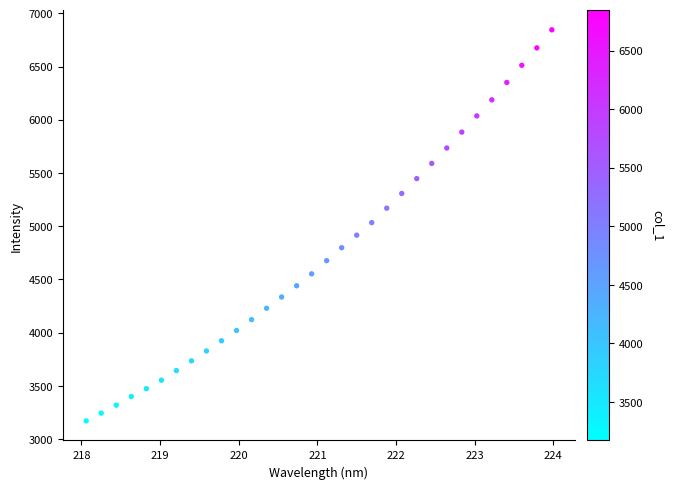

What is the range of Y values (max minus min)?

3673.6